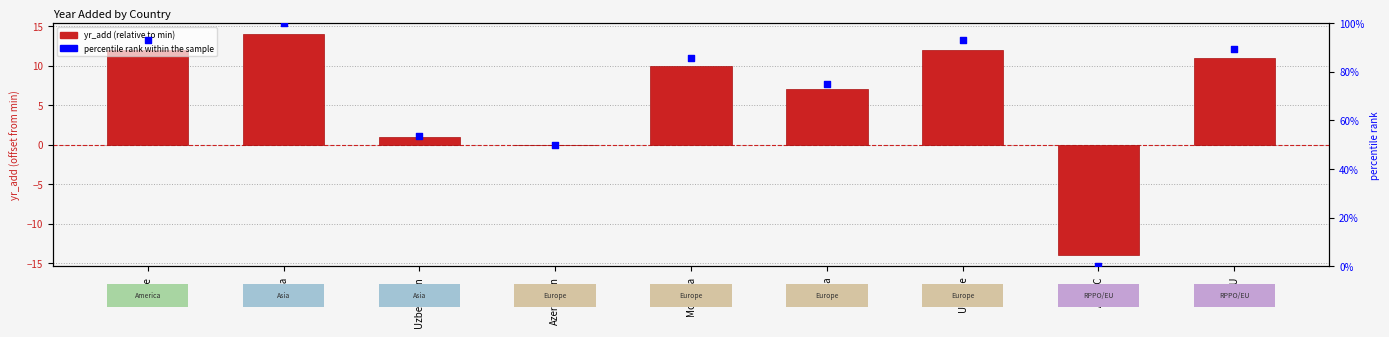

At which category is the sum across all series the highest?

China